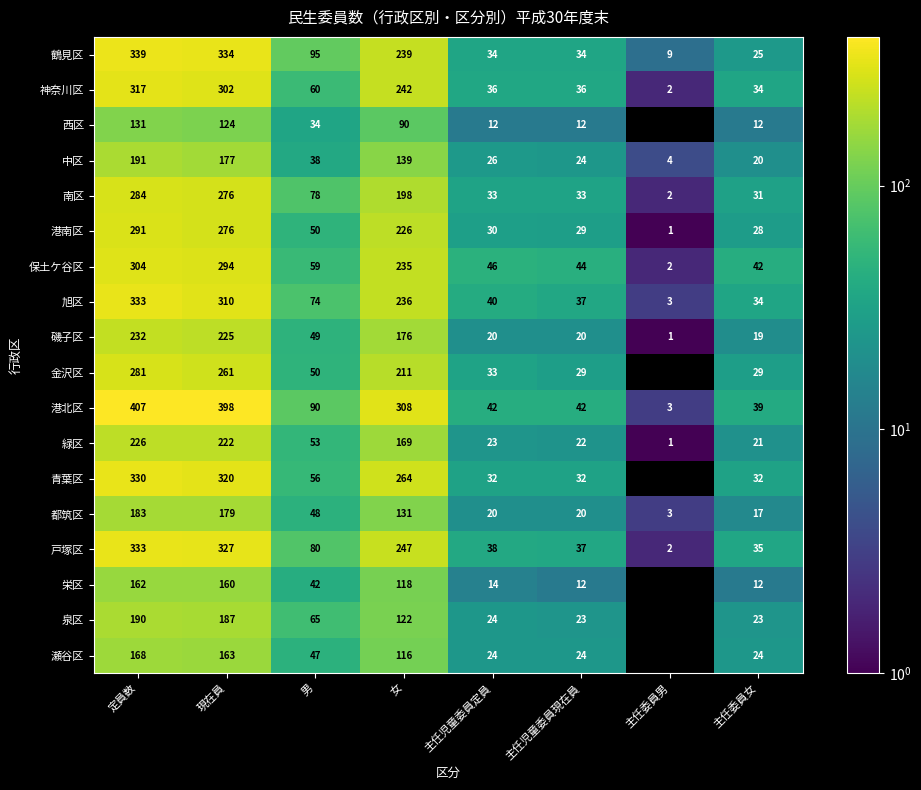

What is the spread (max minus min) of values at 定員数?

276